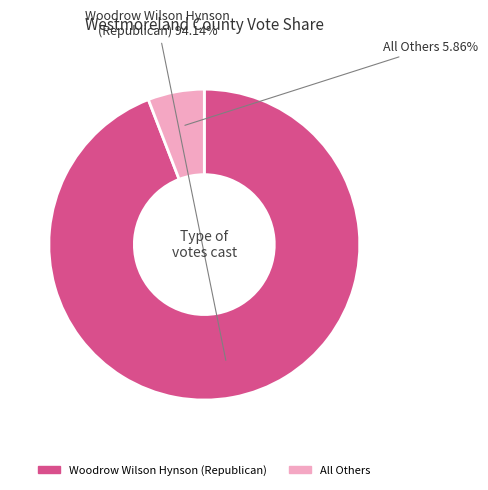

To the nearest percent, what is the combined percentage of All Others and Woodrow Wilson Hynson (Republican)?

100%